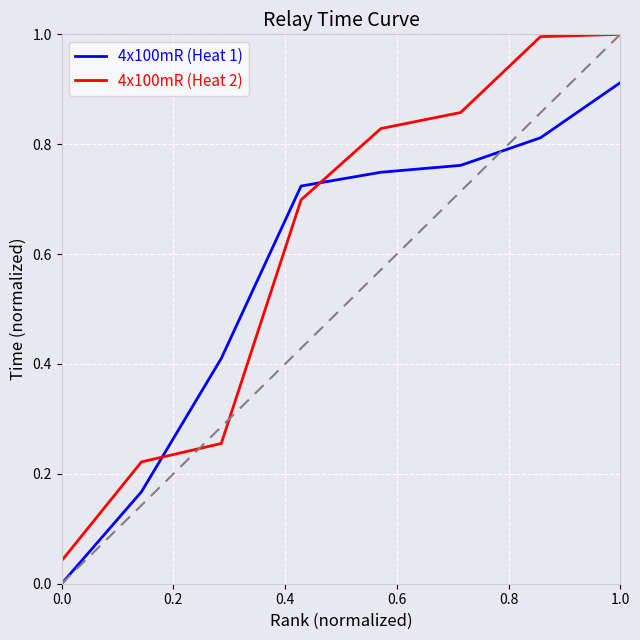

Rank the series by their maximum value, from highest to lowest.

4x100mR (Heat 2), 4x100mR (Heat 1)